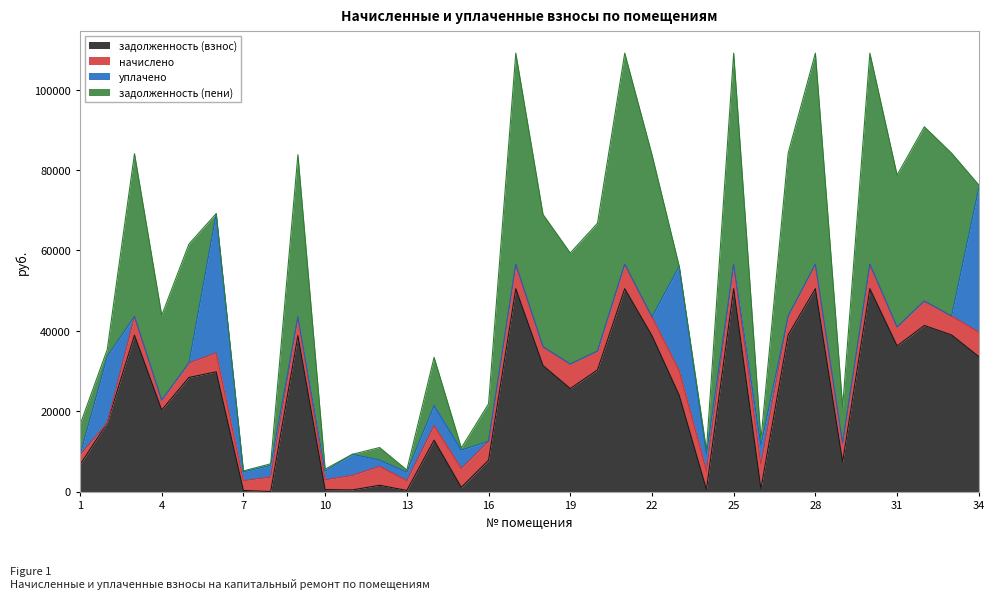

Does the chart display data point markers on the line(s)?

No